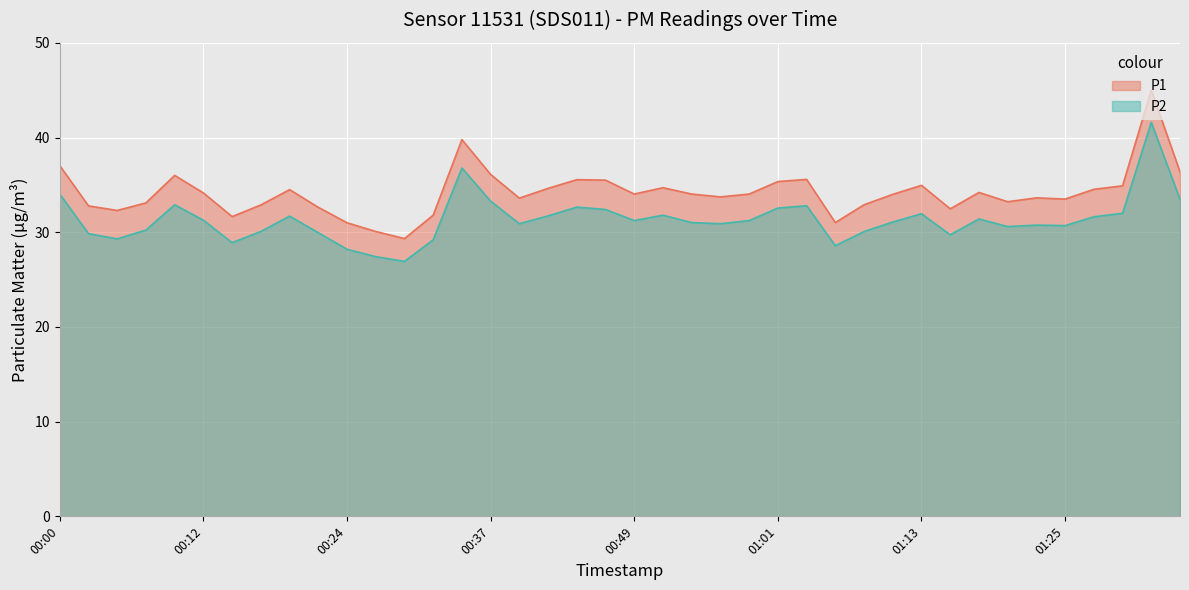

Reading left to right, extract all data points from this chart.

P1: 00:00=37.0	00:03=32.8	00:05=32.3	00:07=33.1	00:10=36.0	00:12=34.1	00:15=31.6	00:17=32.9	00:20=34.5	00:22=32.6	00:24=31.0	00:27=30.1	00:29=29.3	00:32=31.8	00:34=39.8	00:37=36.1	00:39=33.6	00:42=34.6	00:44=35.5	00:46=35.5	00:49=34.0	00:51=34.7	00:54=34.0	00:56=33.7	00:59=34.0	01:01=35.4	01:03=35.6	01:06=31.0	01:08=32.9	01:11=34.0	01:13=35.0	01:16=32.5	01:18=34.2	01:20=33.2	01:23=33.6	01:25=33.5	01:28=34.5	01:30=34.9	01:33=45.0	01:35=36.4
P2: 00:00=34.0	00:03=29.9	00:05=29.3	00:07=30.2	00:10=32.9	00:12=31.3	00:15=28.9	00:17=30.1	00:20=31.7	00:22=29.9	00:24=28.2	00:27=27.4	00:29=26.9	00:32=29.2	00:34=36.8	00:37=33.3	00:39=30.9	00:42=31.7	00:44=32.6	00:46=32.4	00:49=31.2	00:51=31.8	00:54=31.0	00:56=30.9	00:59=31.2	01:01=32.5	01:03=32.8	01:06=28.6	01:08=30.1	01:11=31.1	01:13=31.9	01:16=29.7	01:18=31.4	01:20=30.6	01:23=30.8	01:25=30.7	01:28=31.6	01:30=32.0	01:33=41.6	01:35=33.5